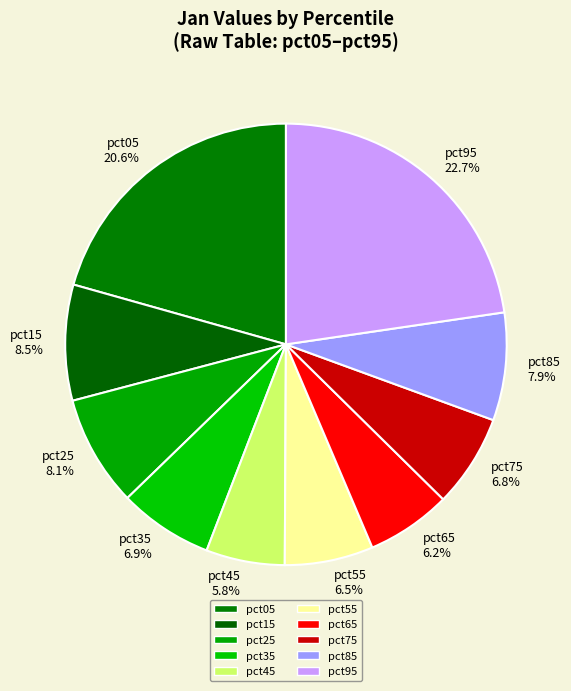

Which slice is the largest?

pct95